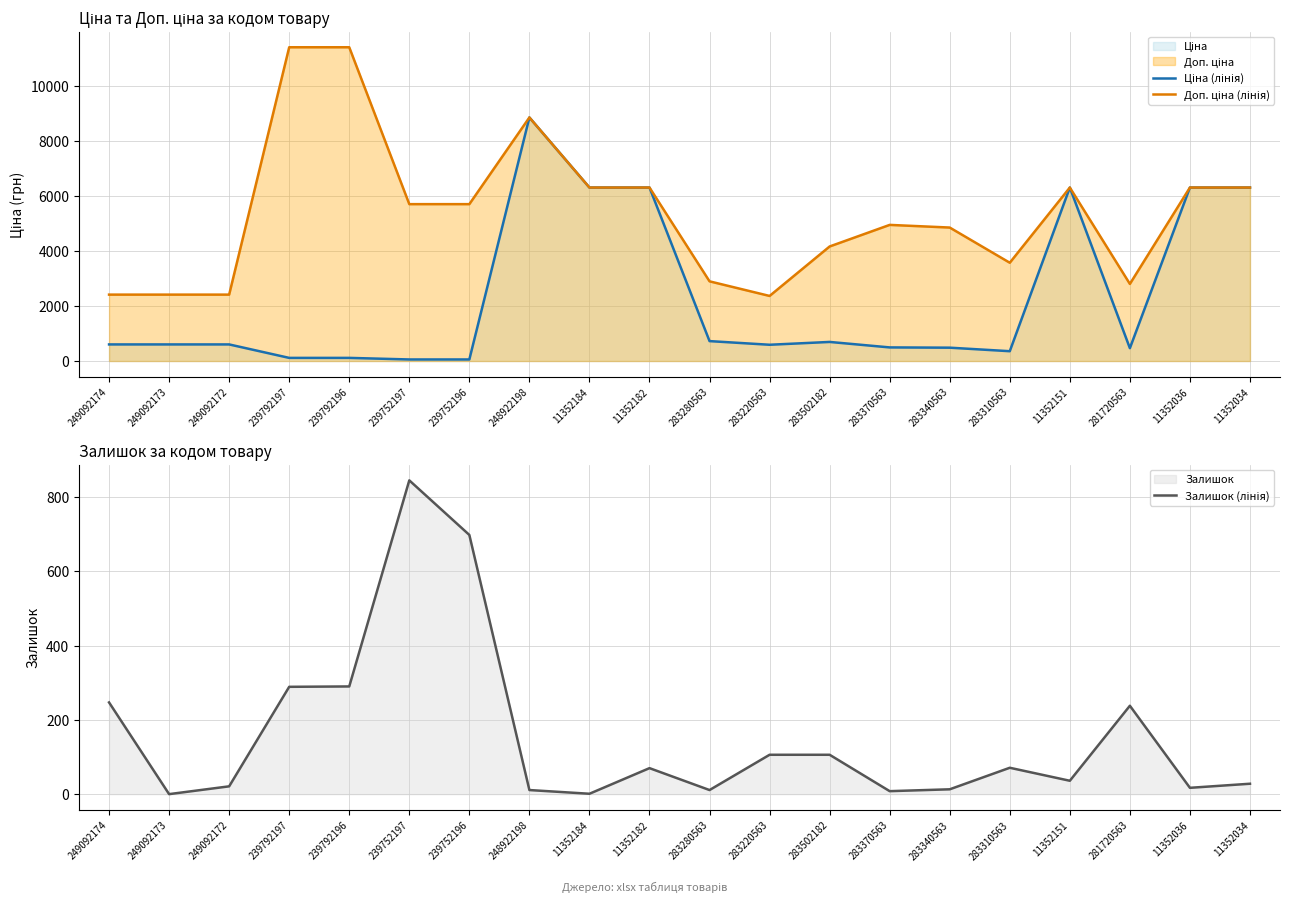

What is the difference between the Залишок (лінія) values at 283370563 and 249092172?

13.0